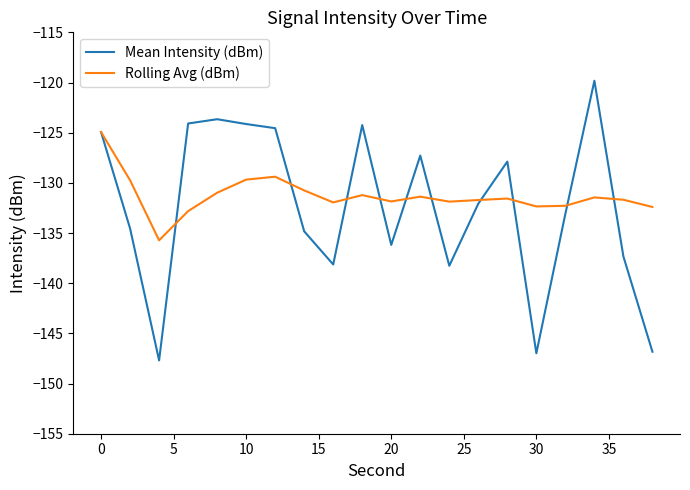

Which series has the largest range (max minus min)?

Mean Intensity (dBm)